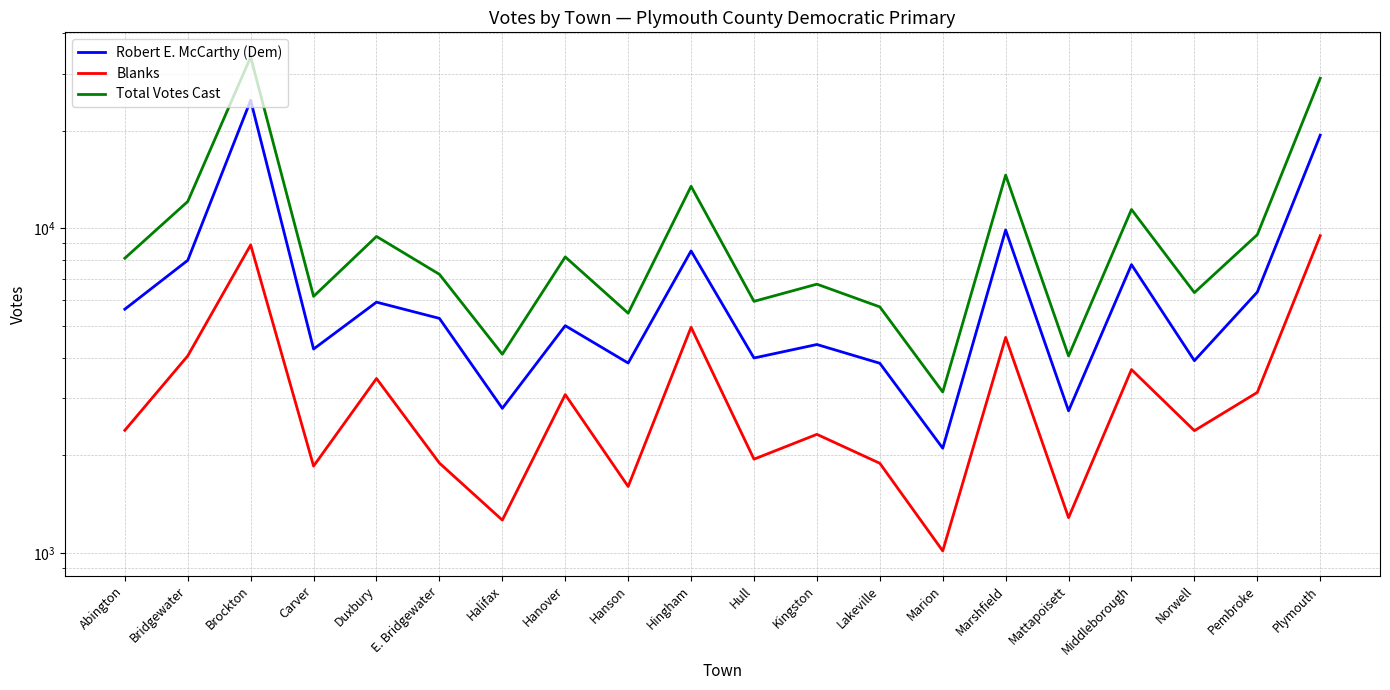

At which category does Total Votes Cast reach its first local peak?

Brockton